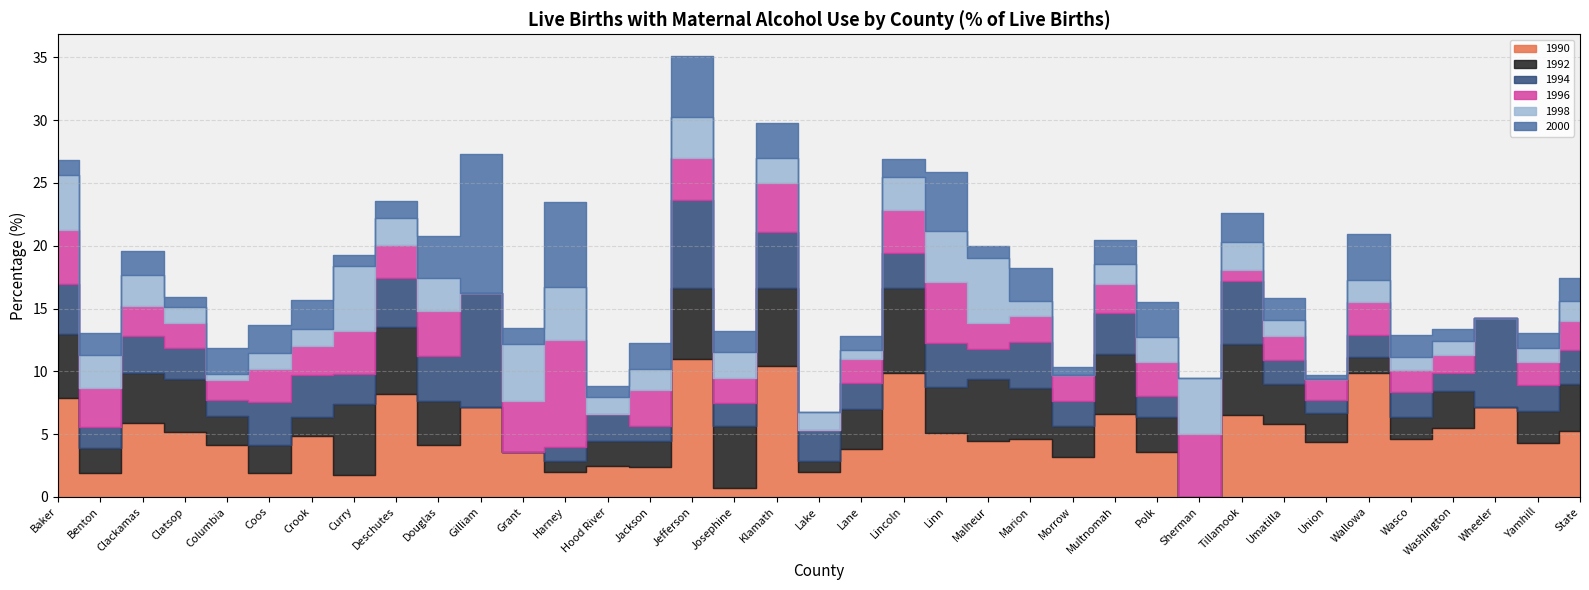

How many categories are shown in the chart?

37